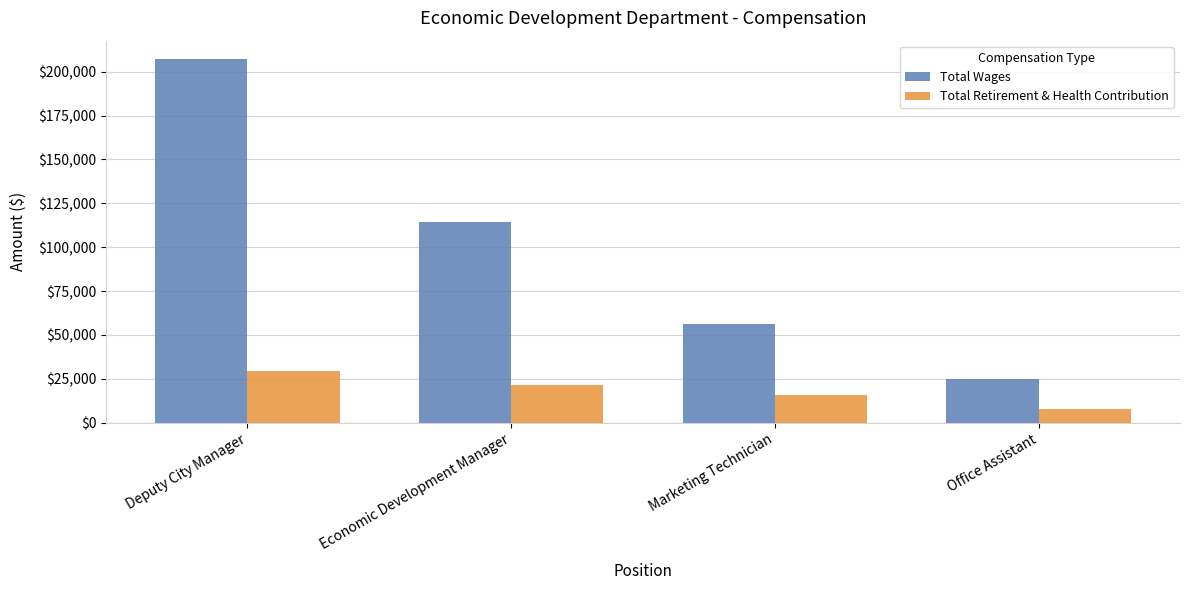

How many bars are there in total?

8